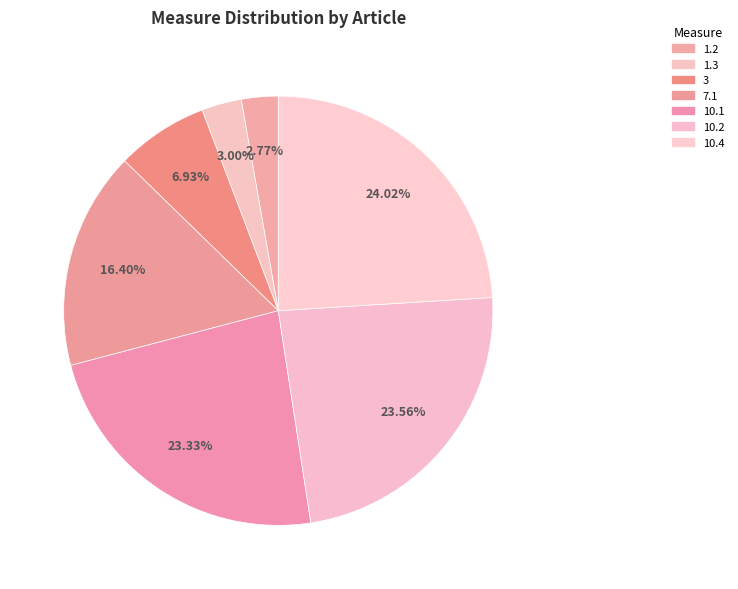

Count the number of slices in the pie.

7